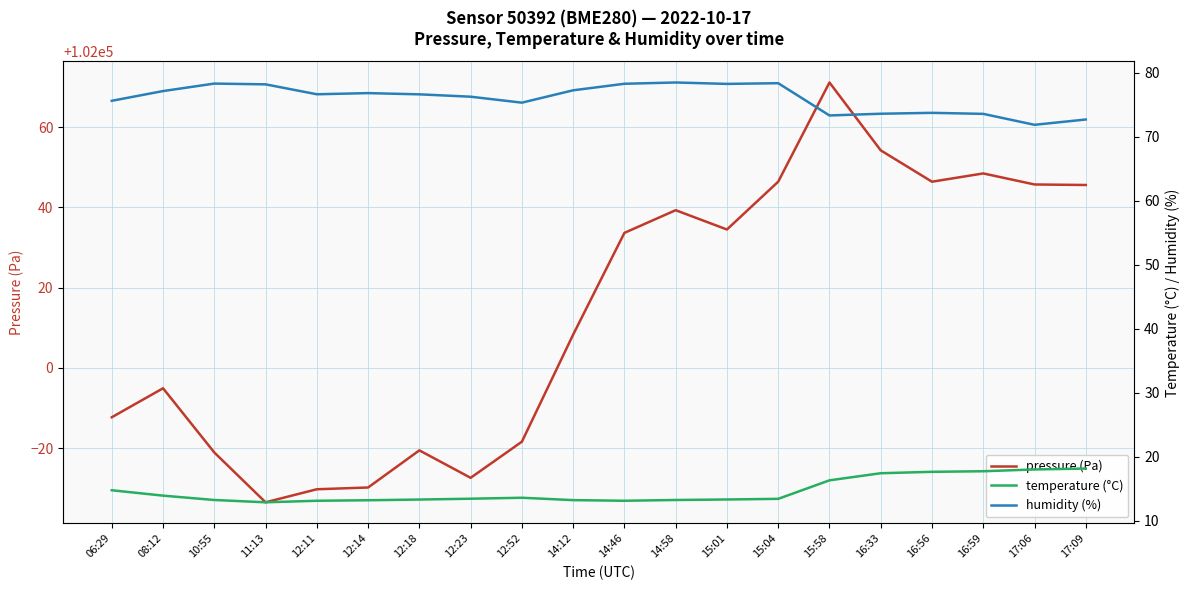

True or false: temperature (°C) and pressure (Pa) cross at least once.

False